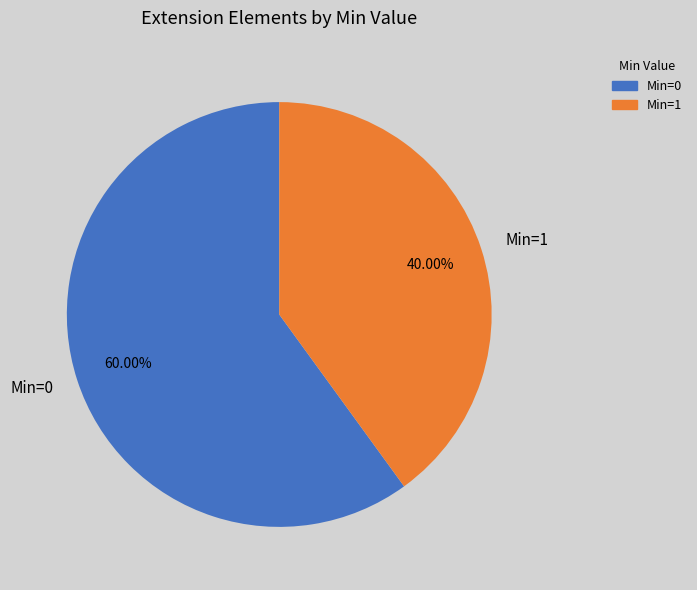

What is the largest slice in the pie chart?

Min=0